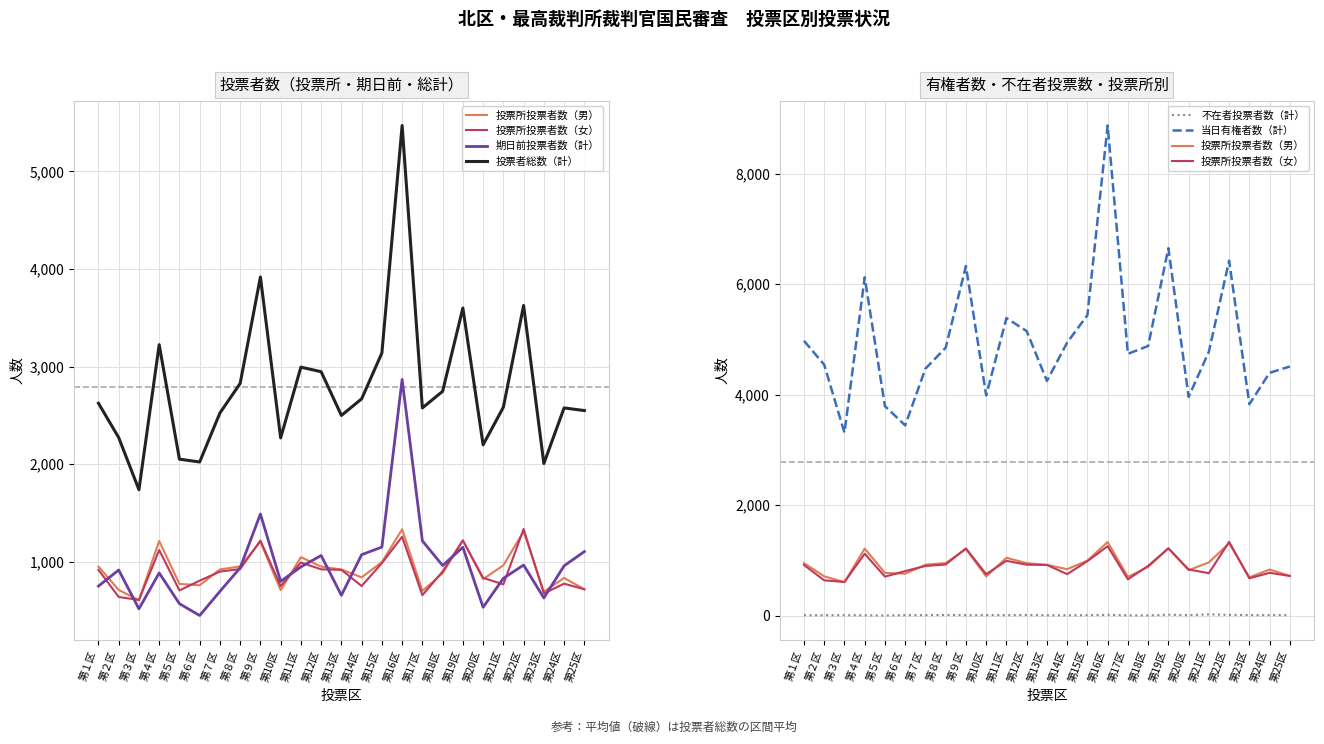

In 不在者投票者数（計）, how many points are higher than both neighbors (excluding endpoints)?

6